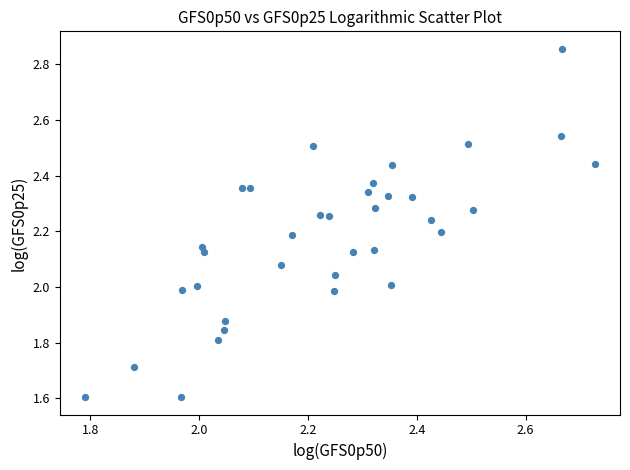

What is the range of X values (max minus min)?

0.9